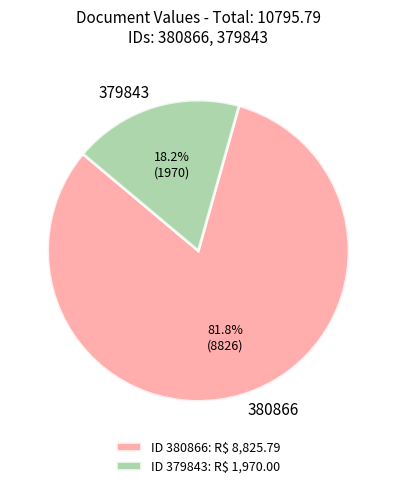

To the nearest percent, what portion does 380866 represent?

82%